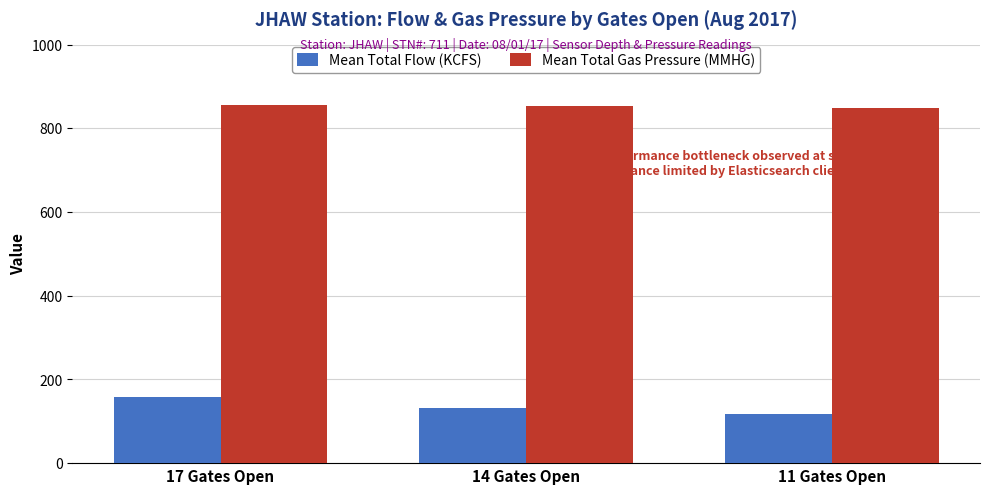

What position from the right is 14 Gates Open?

2